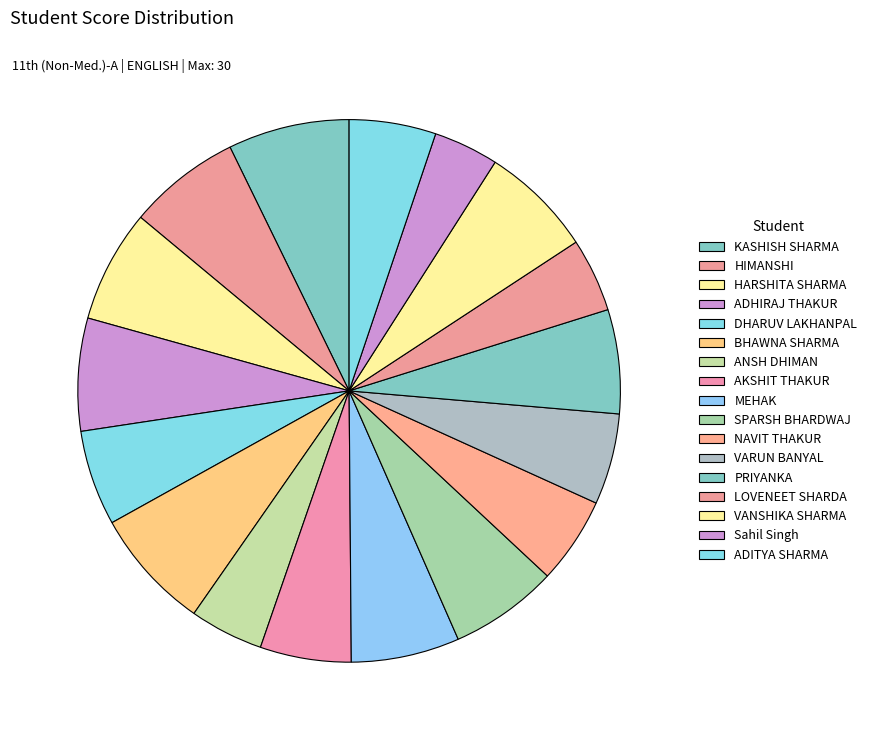

How many segments does this pie chart have?

17